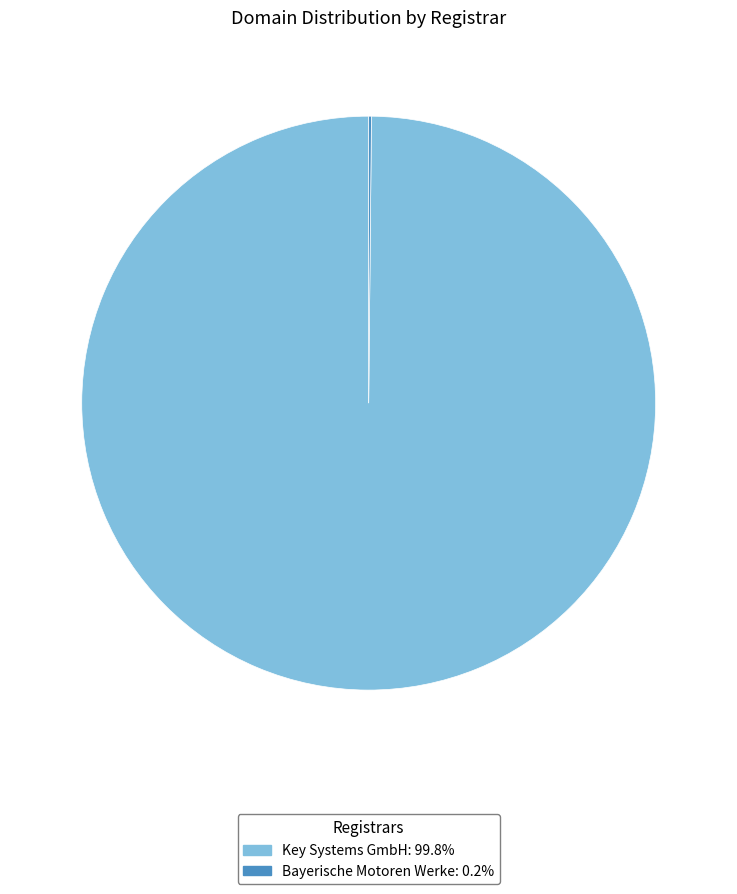

Is there a majority slice in this chart?

Yes